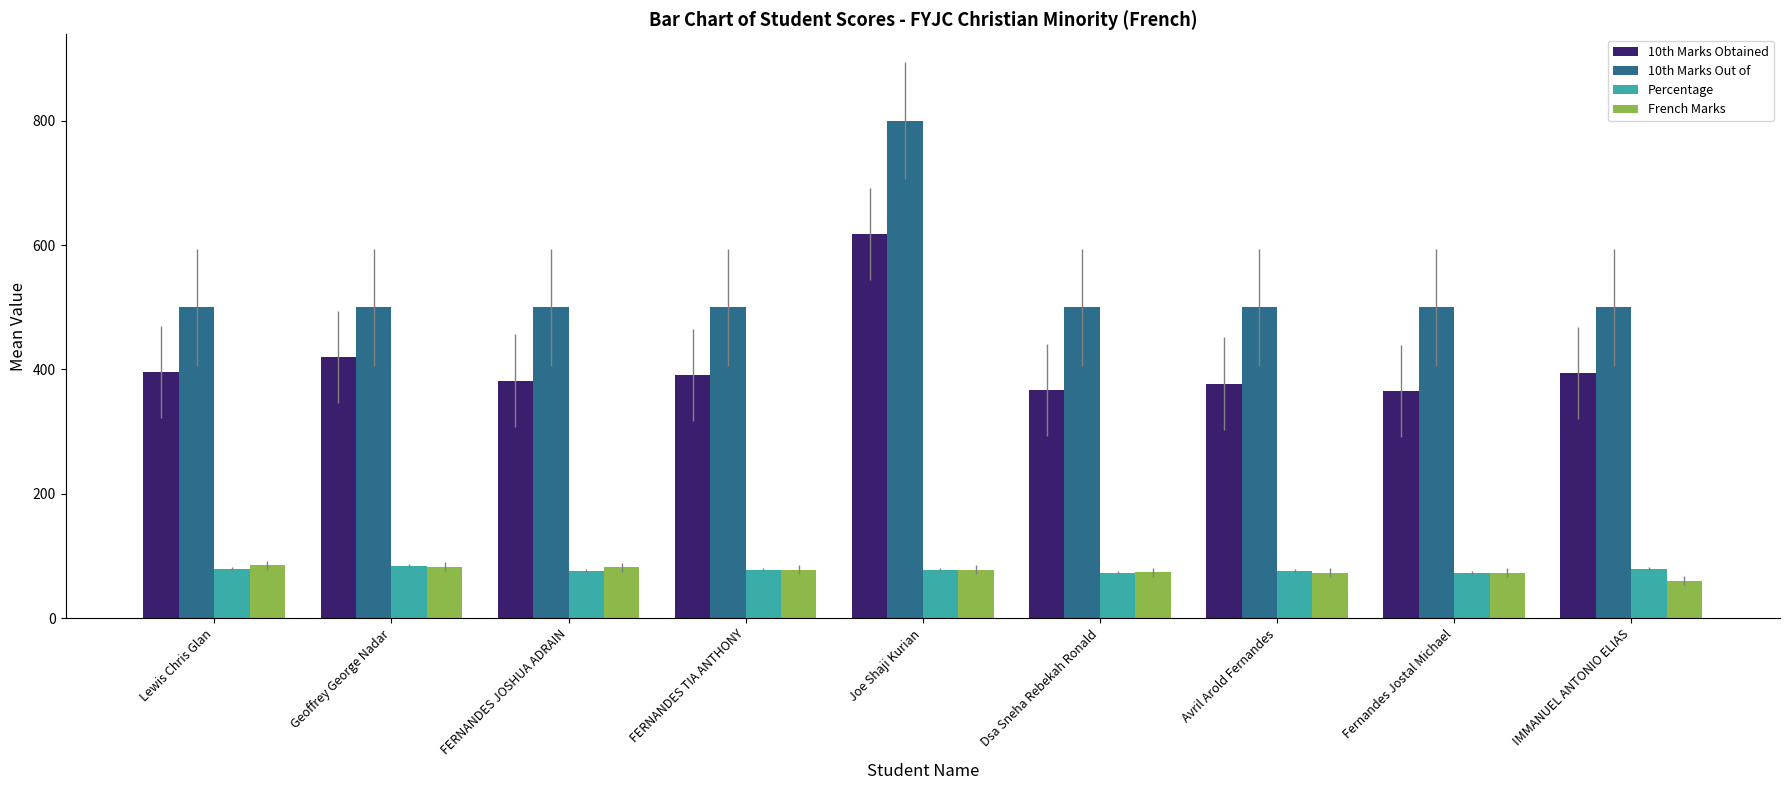

Which series has the largest range (max minus min)?

10th Marks Out of